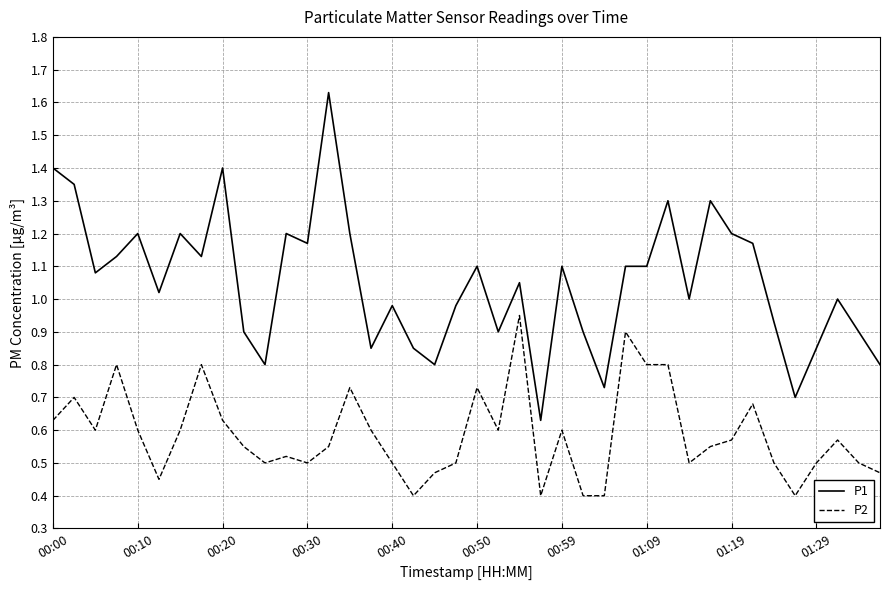

True or false: P2 and P1 cross at least once.

False